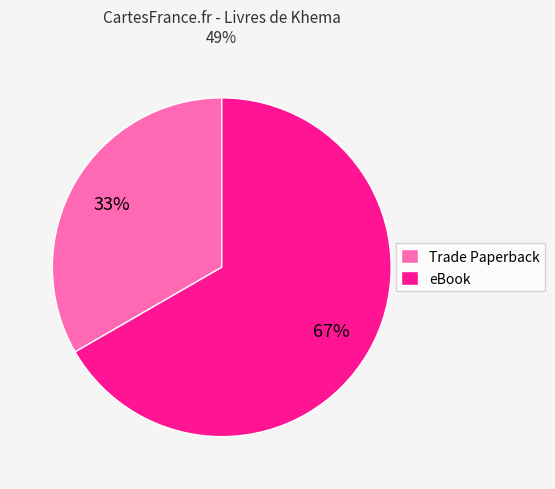

Rank the categories by value from highest to lowest.

eBook, Trade Paperback